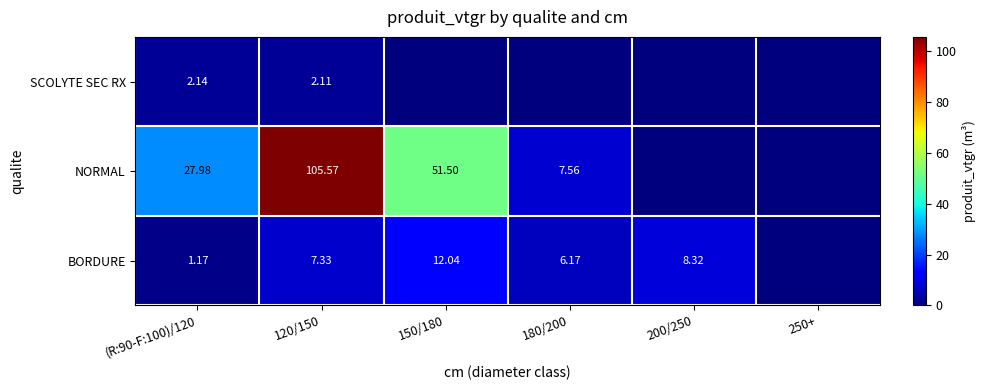

Between (R:90-F:100)/120 and 150/180, which is larger?

150/180